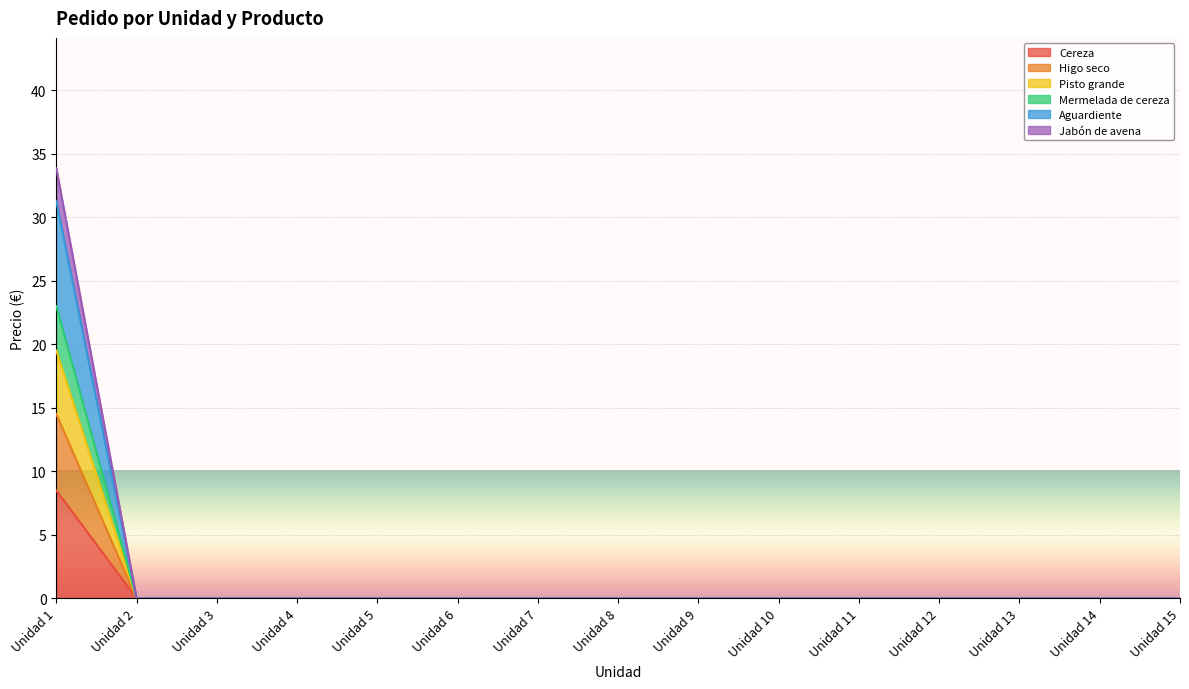

What are all the series names shown in the legend?

Cereza, Higo seco, Pisto grande, Mermelada de cereza, Aguardiente, Jabón de avena